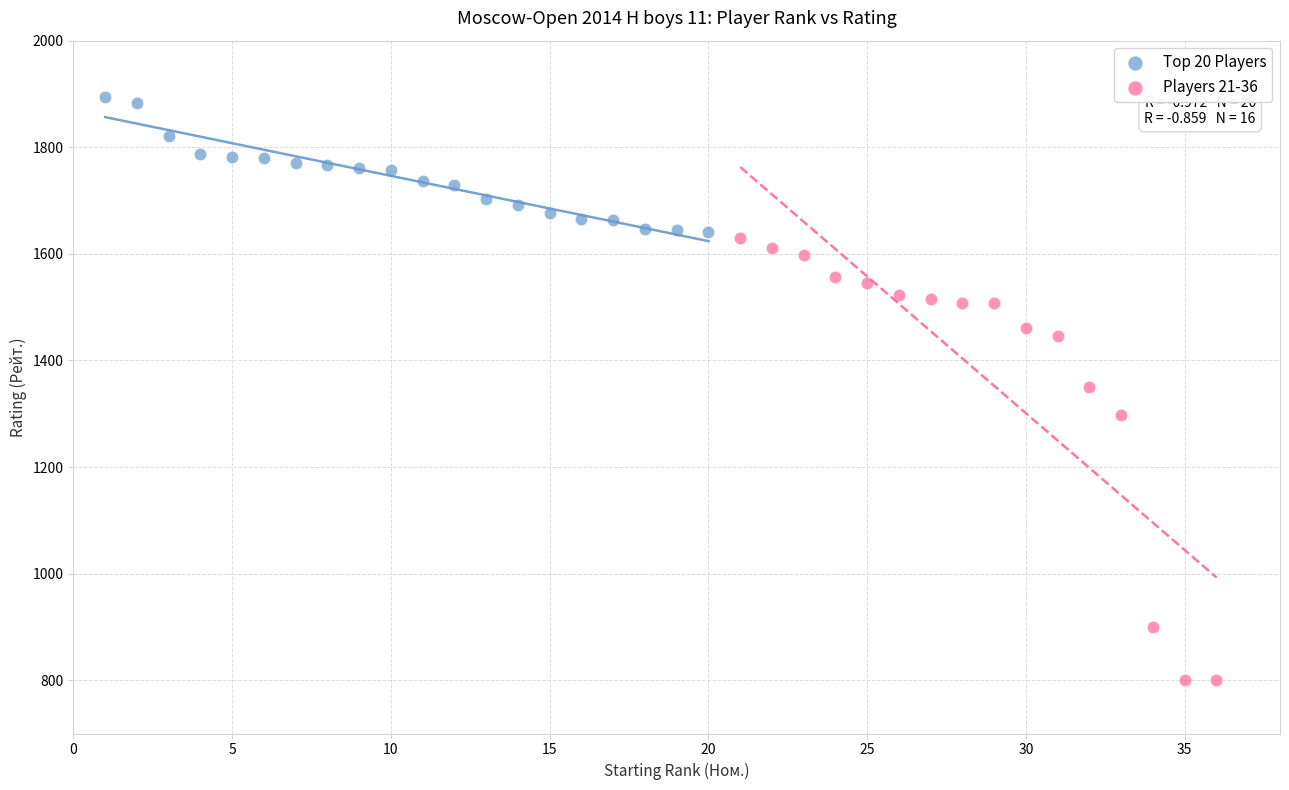

What are all the series names shown in the legend?

Top 20 Players, Players 21-36